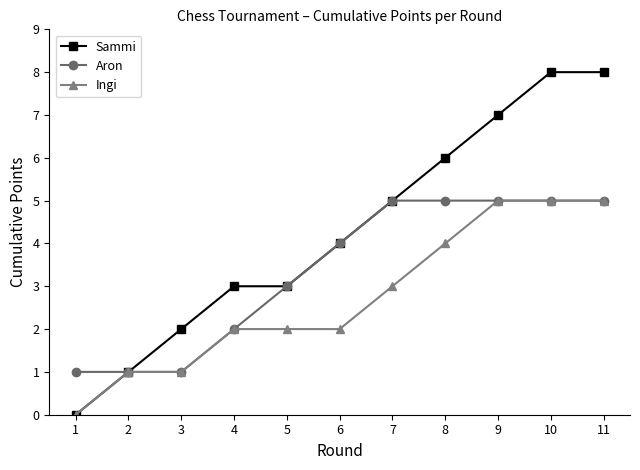

Does the chart display data point markers on the line(s)?

Yes